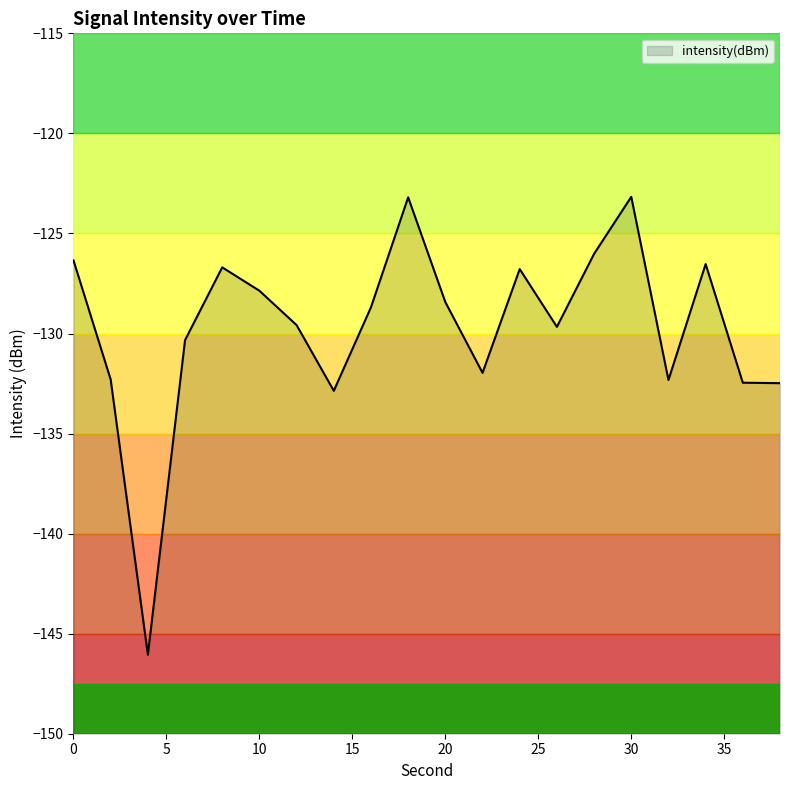

Which label corresponds to the largest value in the chart?

30